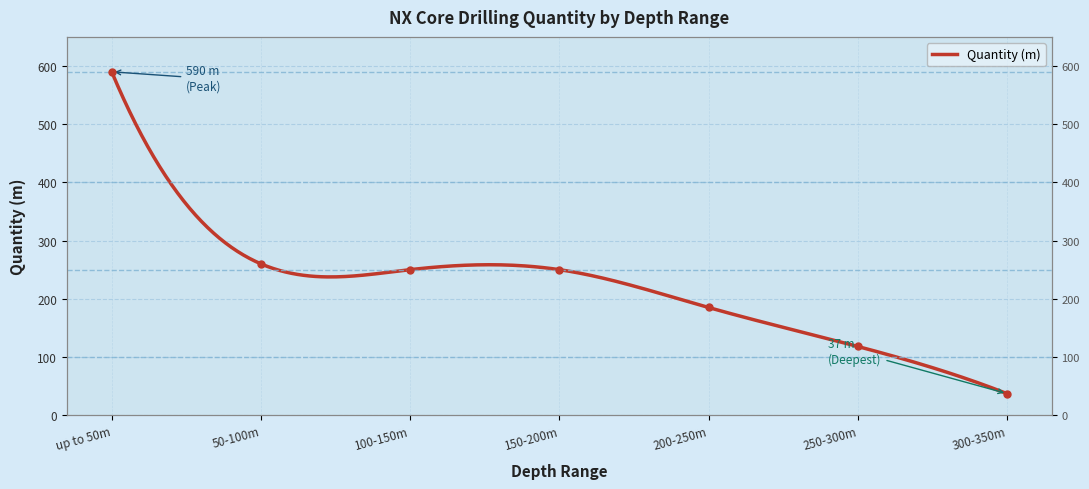

How many lines are shown in the chart?

1